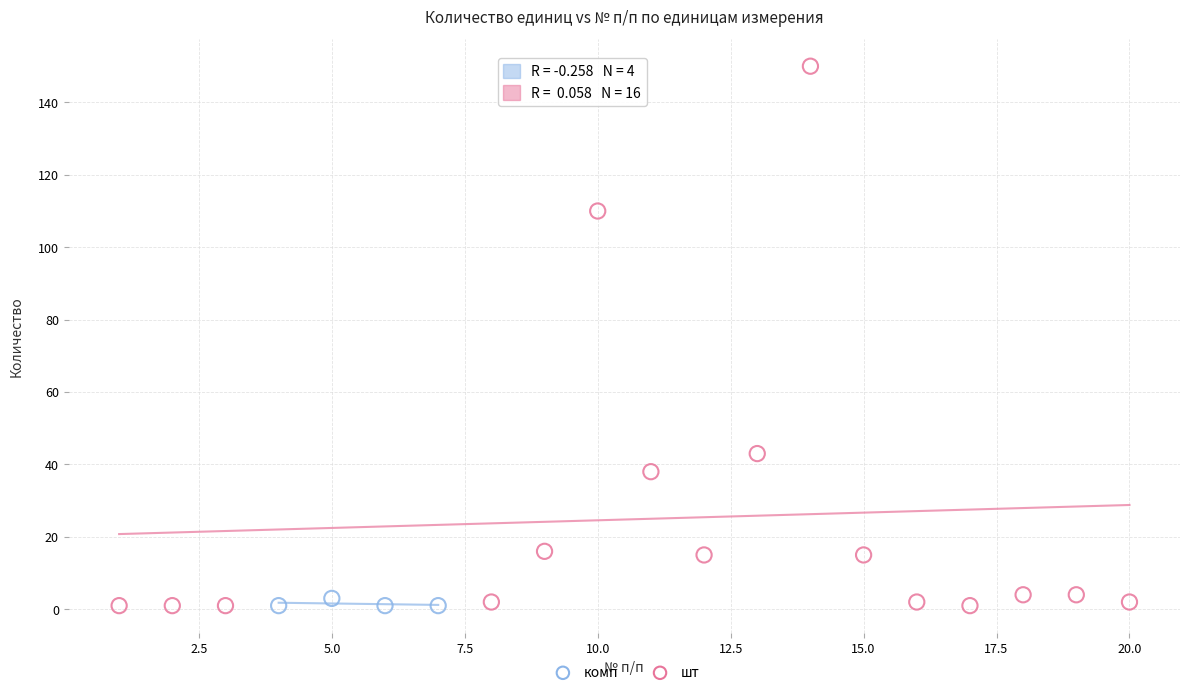

Which series reaches the maximum Y coordinate?

шт